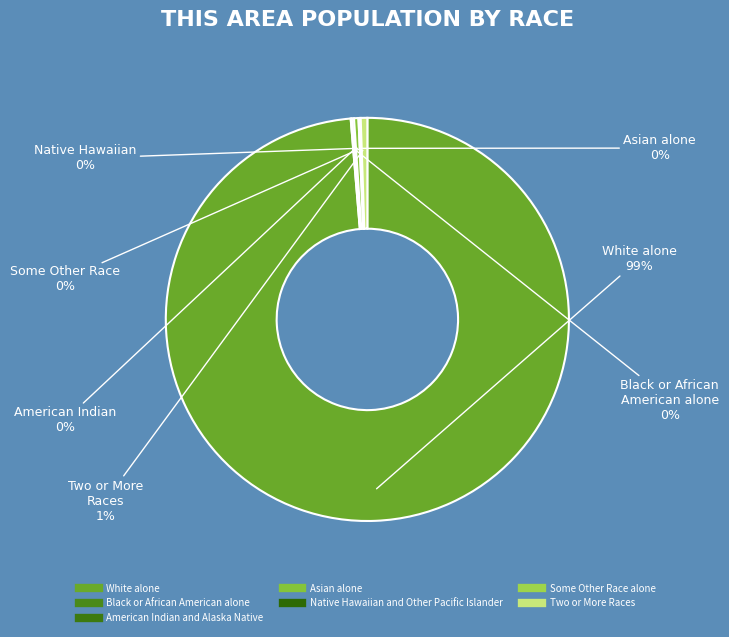

True or false: Black or African American alone accounts for 1% of the total.

False